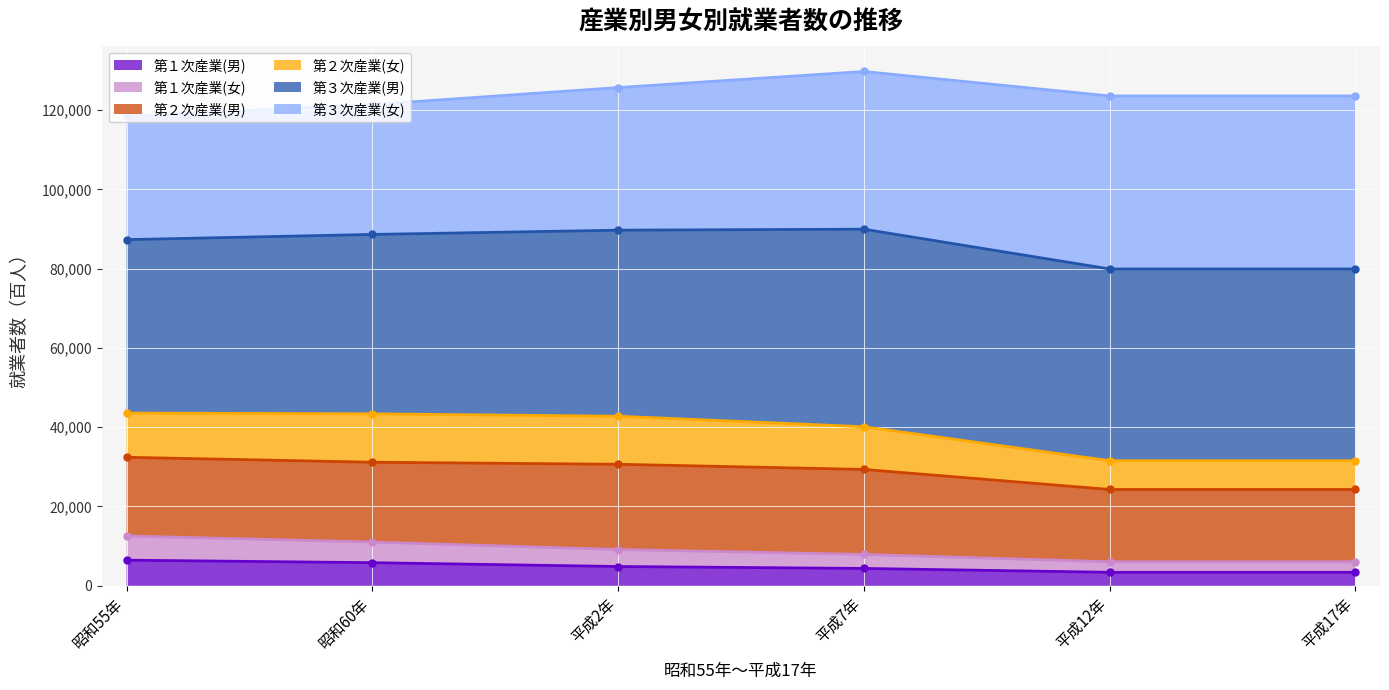

What is the highest value of the 第１次産業(男) series?

6464